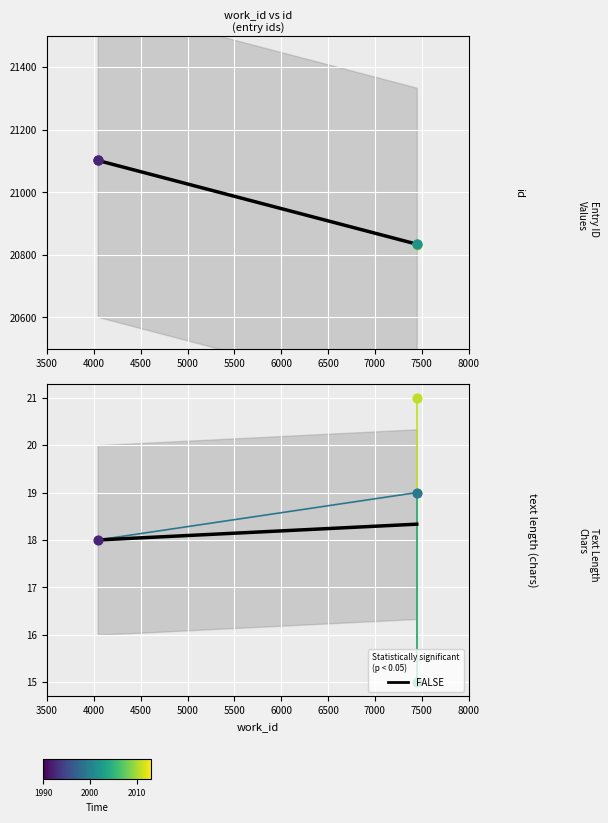

What is the ratio of the value at work_id_7447 to the value at work_id_4040?

1.0